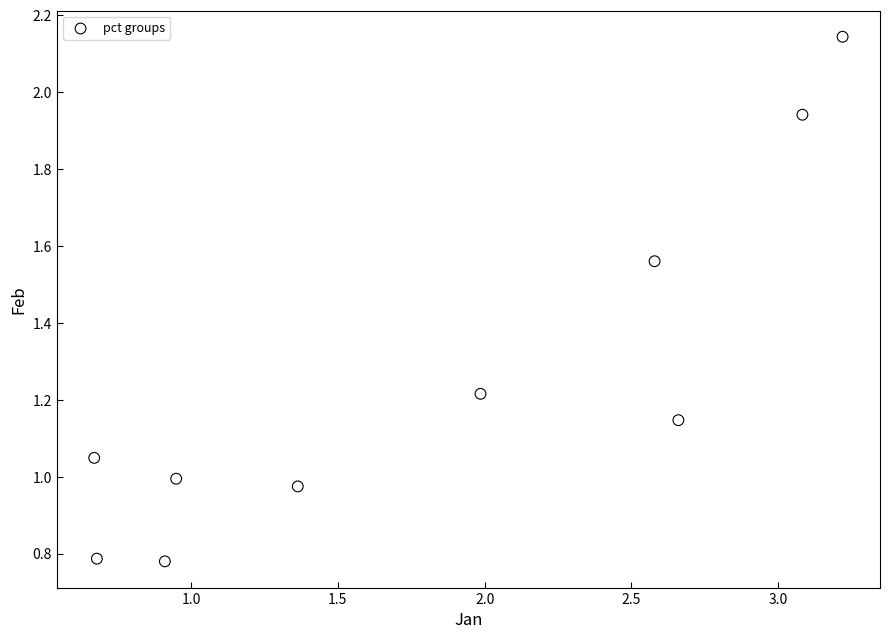

What is the range of X values (max minus min)?

2.5